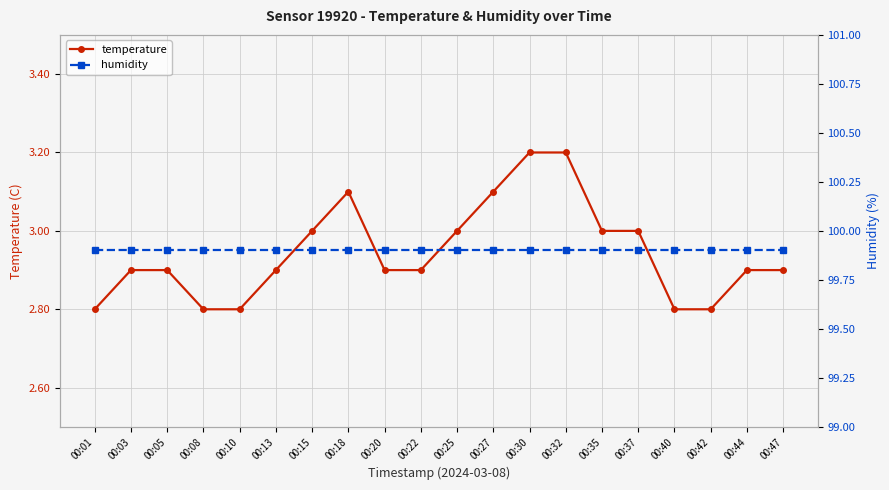

Reading left to right, list all the values displayed in this chart.

temperature: 00:01=2.8	00:03=2.9	00:05=2.9	00:08=2.8	00:10=2.8	00:13=2.9	00:15=3.0	00:18=3.1	00:20=2.9	00:22=2.9	00:25=3.0	00:27=3.1	00:30=3.2	00:32=3.2	00:35=3.0	00:37=3.0	00:40=2.8	00:42=2.8	00:44=2.9	00:47=2.9
humidity: 00:01=99.9	00:03=99.9	00:05=99.9	00:08=99.9	00:10=99.9	00:13=99.9	00:15=99.9	00:18=99.9	00:20=99.9	00:22=99.9	00:25=99.9	00:27=99.9	00:30=99.9	00:32=99.9	00:35=99.9	00:37=99.9	00:40=99.9	00:42=99.9	00:44=99.9	00:47=99.9